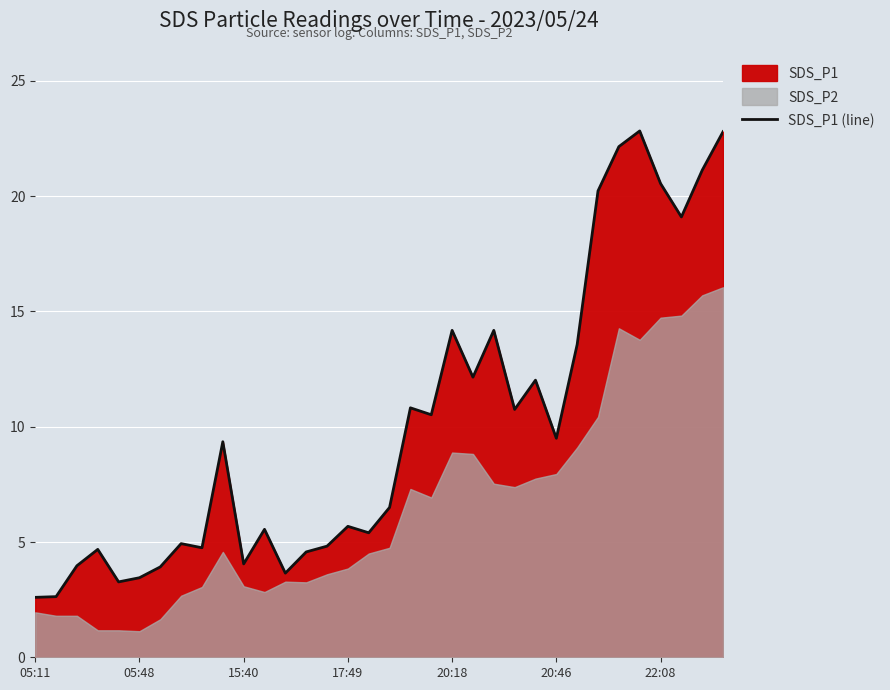

True or false: the data shows 8.7 at 7.

False